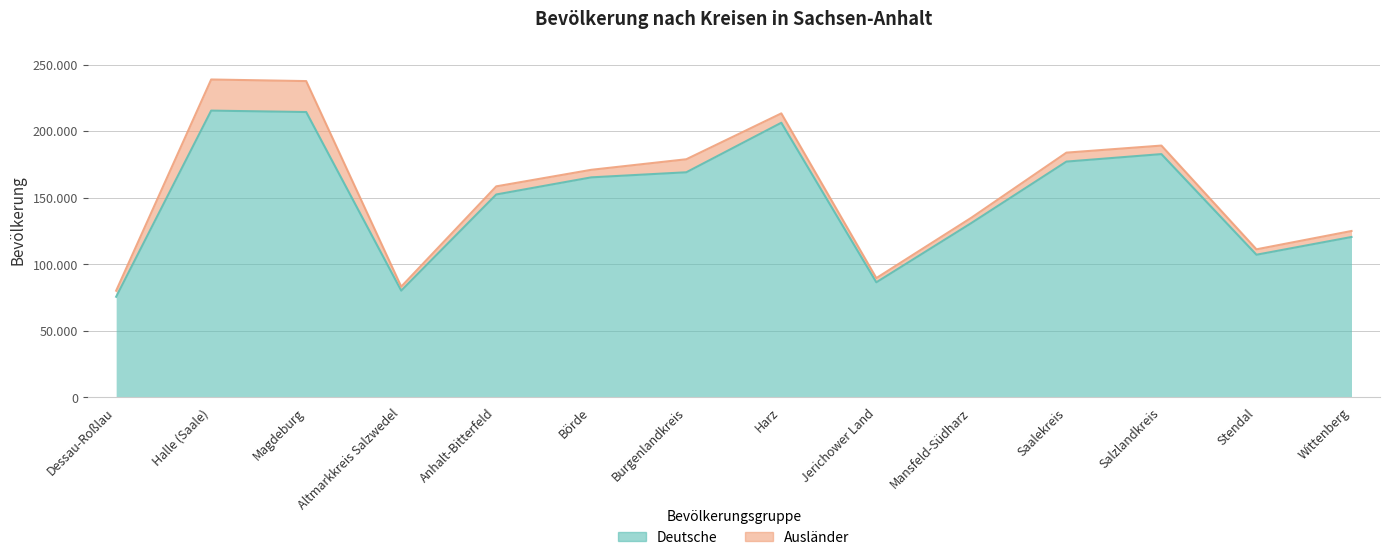

How many data points are less than 165245?

7